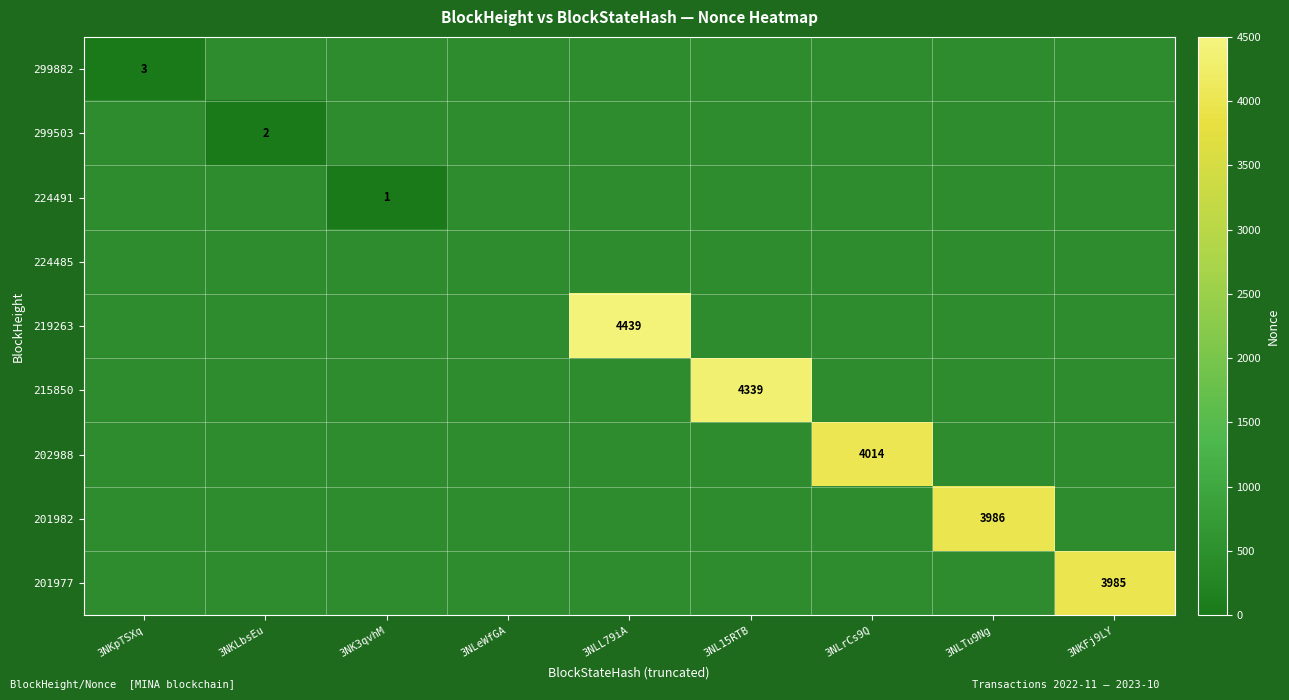

List the labels in order of 299882 value, largest first.

3NKpTSXq, 3NKLbsEu, 3NK3qvhM, 3NLeWfGA, 3NLL79iA, 3NL15RTB, 3NLrCs9Q, 3NLTu9Ng, 3NKFj9LY